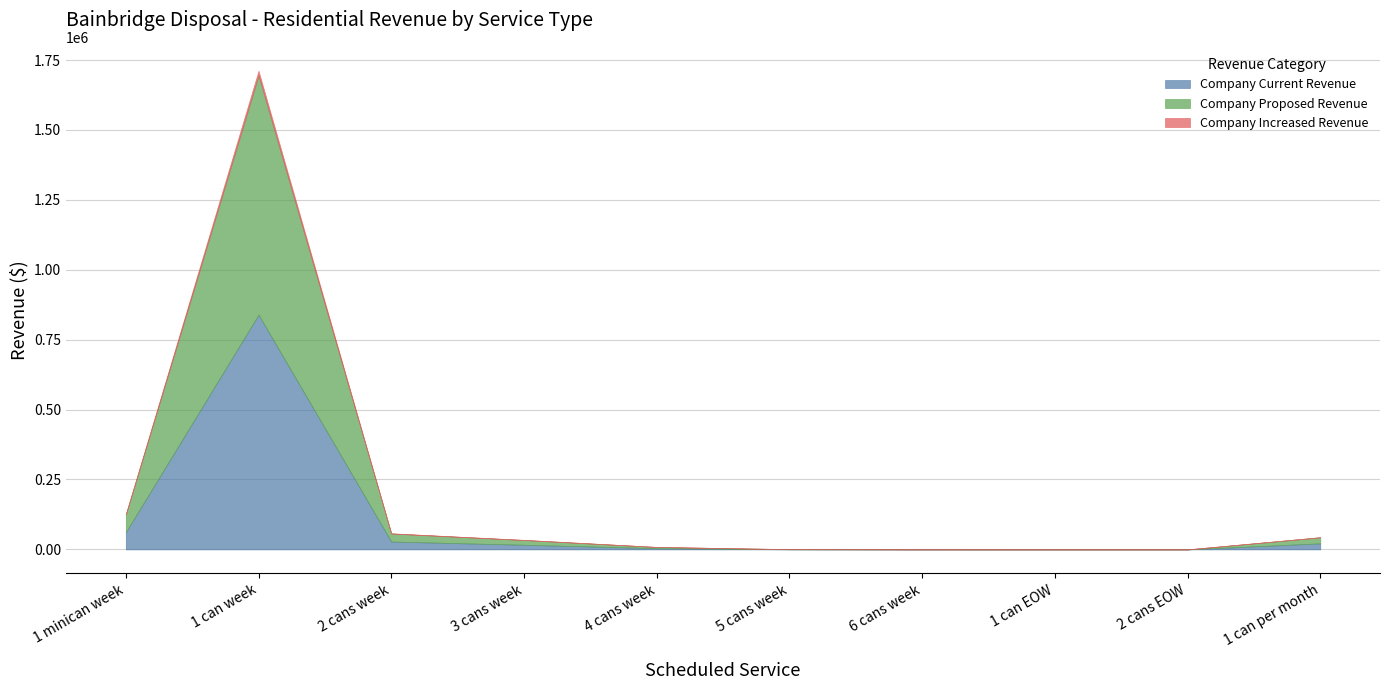

In Company Increased Revenue, how many points are higher than both neighbors (excluding endpoints)?

1